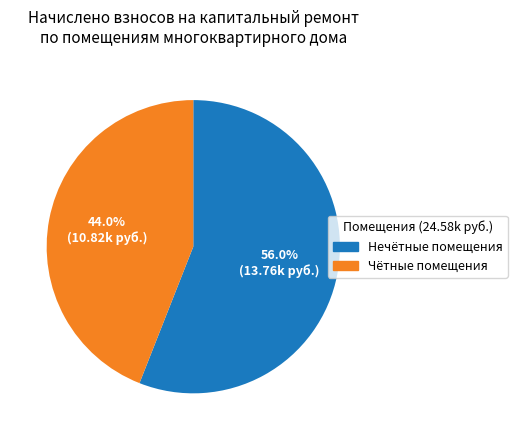

Does any single category account for the majority?

Yes